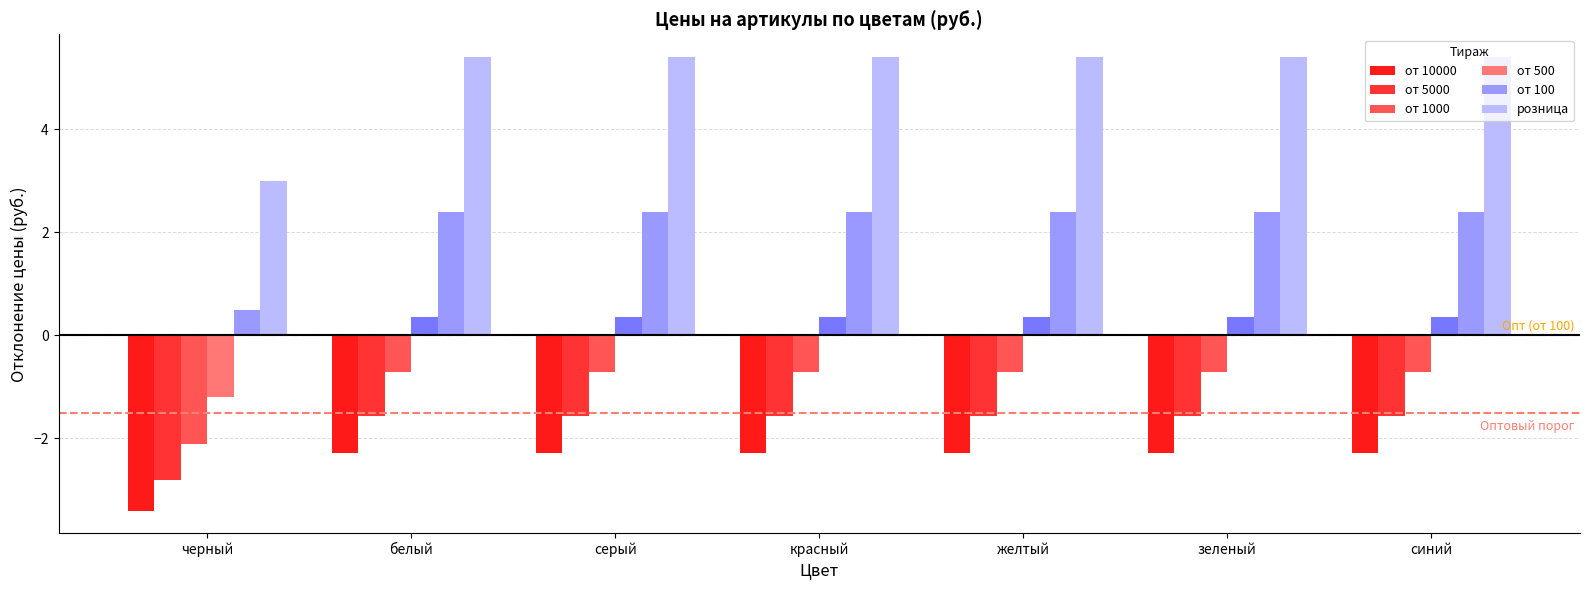

Reading left to right, what are all the values shown in this chart?

от 10000: -3.4	-2.3	-2.3	-2.3	-2.3	-2.3	-2.3
от 5000: -2.8	-1.6	-1.6	-1.6	-1.6	-1.6	-1.6
от 1000: -2.1	-0.7	-0.7	-0.7	-0.7	-0.7	-0.7
от 500: -1.2	0.4	0.4	0.4	0.4	0.4	0.4
от 100: 0.5	2.4	2.4	2.4	2.4	2.4	2.4
розница: 3.0	5.4	5.4	5.4	5.4	5.4	5.4